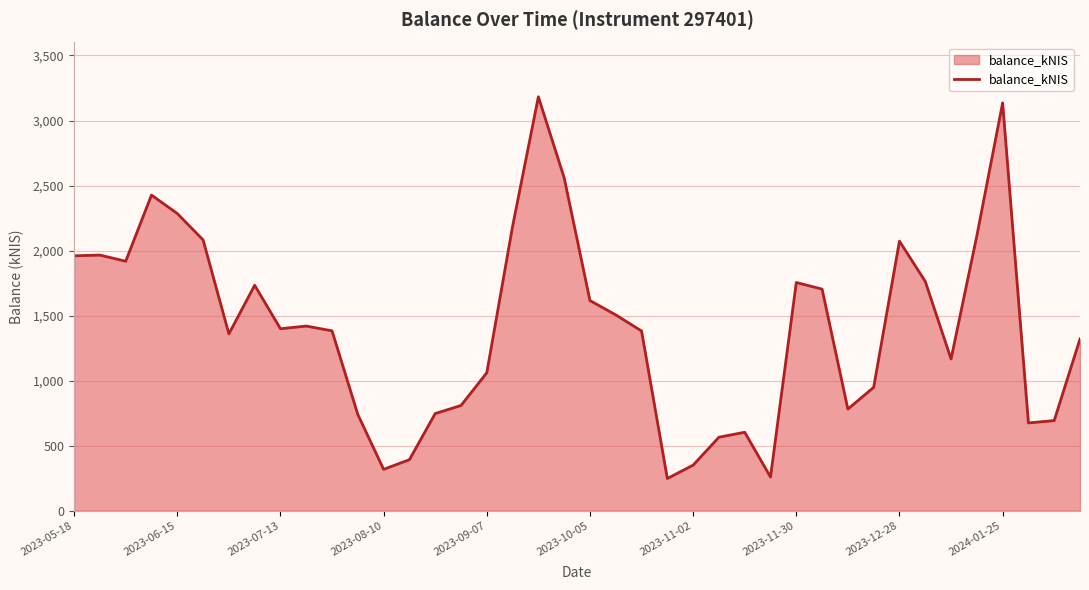

What is the difference between the maximum and minimum values?

2935.2